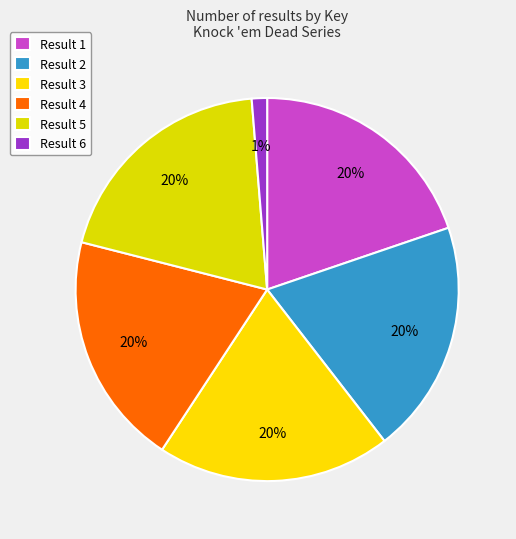

Rank the categories by value from highest to lowest.

1, 3, 4, 2, 5, 6